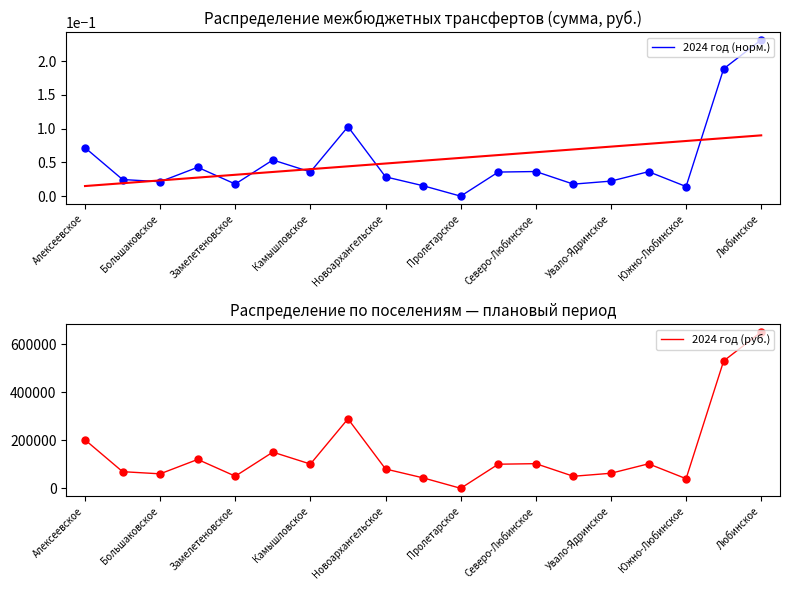

True or false: 2024 год (норм.) and 2024 год (руб.) intersect in this chart.

False